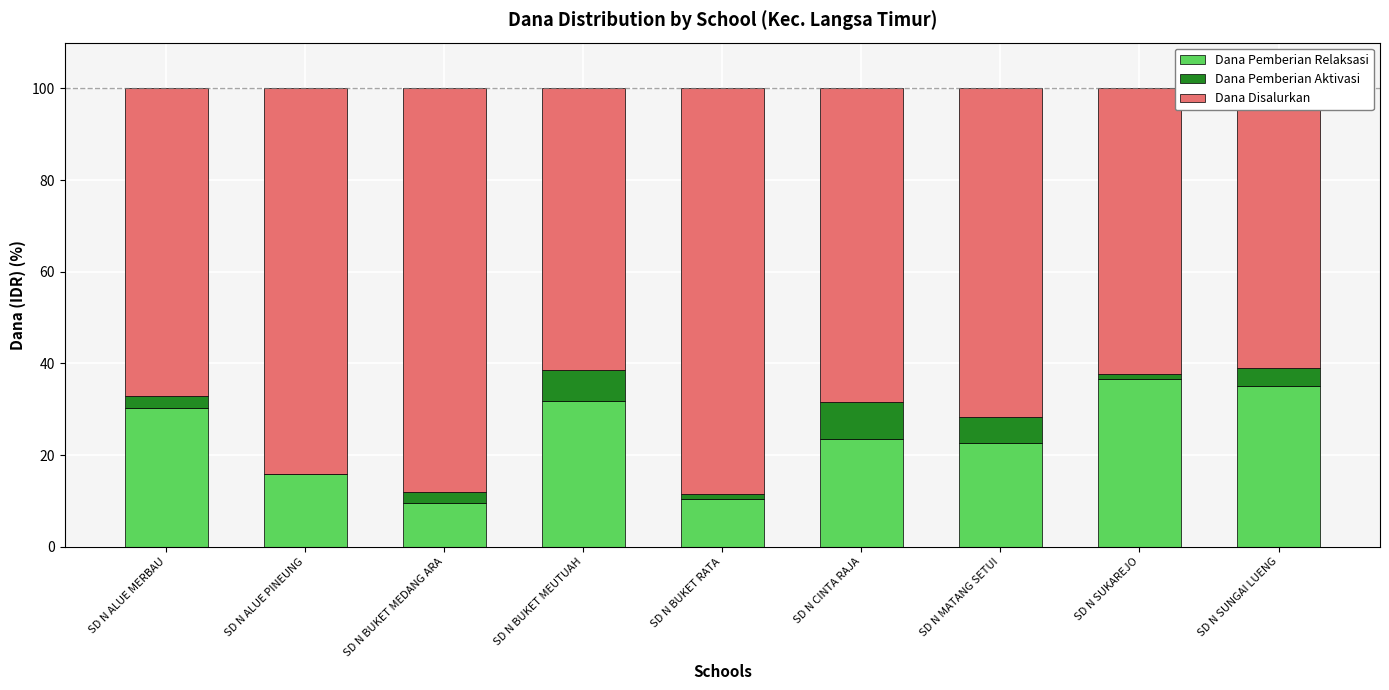

What are all the series names shown in the legend?

Dana Pemberian Relaksasi, Dana Pemberian Aktivasi, Dana Disalurkan